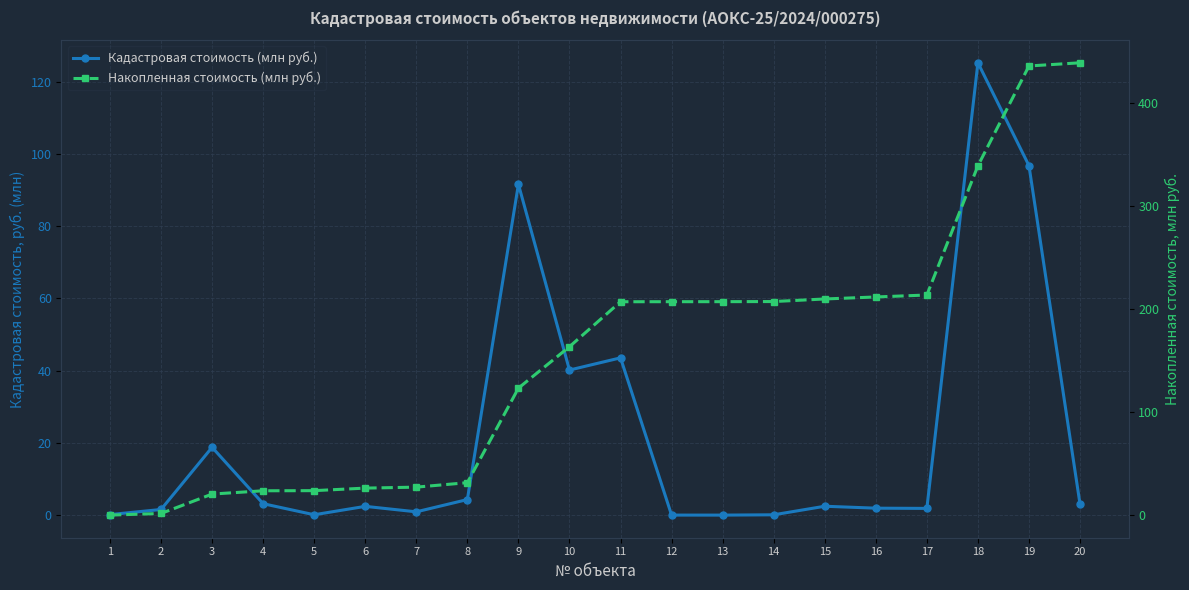

Reading left to right, extract all data points from this chart.

Кадастровая стоимость (млн руб.): 0.2	1.6	18.8	3.2	0.1	2.5	0.9	4.3	91.6	40.2	43.6	0.0	0.0	0.1	2.5	2.0	1.9	125.2	96.8	3.1
Накопленная стоимость (млн руб.): 0.2	1.8	20.6	23.8	23.9	26.4	27.3	31.6	123.2	163.4	207.0	207.0	207.1	207.2	209.7	211.6	213.5	338.8	435.5	438.6